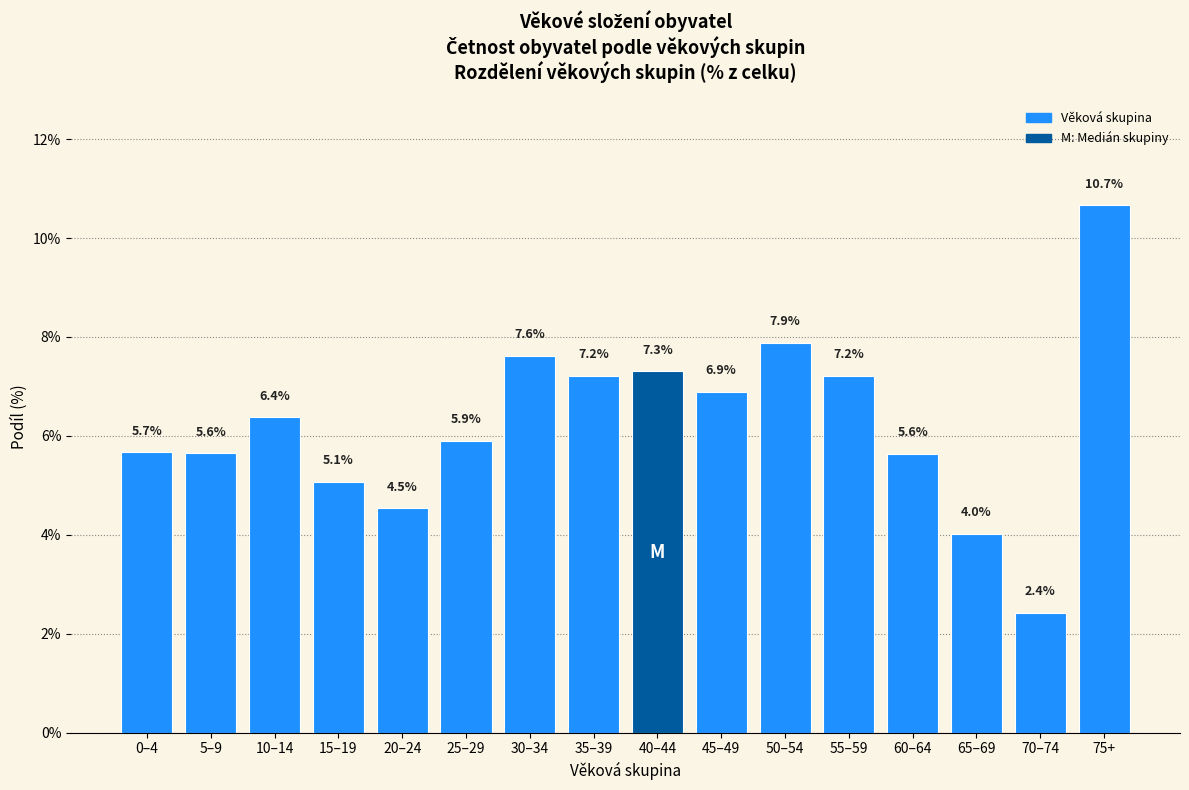

Reading right to left, what are all the values shown in this chart?

75+=10.7	70–74=2.4	65–69=4.0	60–64=5.6	55–59=7.2	50–54=7.9	45–49=6.9	40–44=7.3	35–39=7.2	30–34=7.6	25–29=5.9	20–24=4.5	15–19=5.1	10–14=6.4	5–9=5.6	0–4=5.7